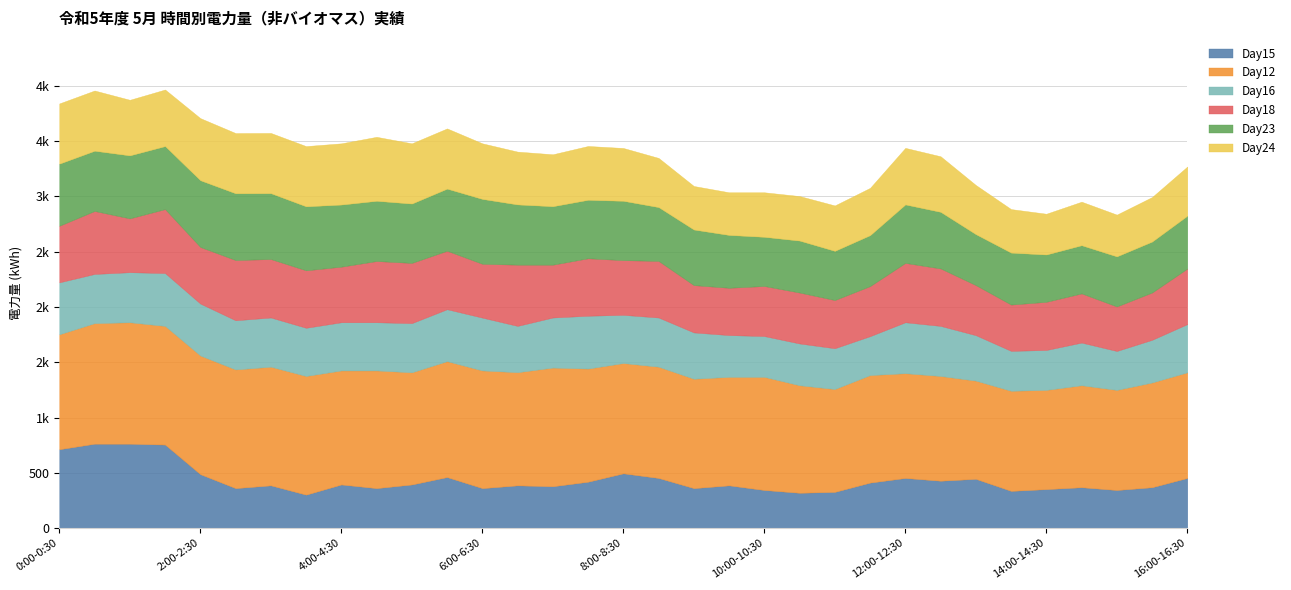

At how many categories does at least one series exceed 848?

33